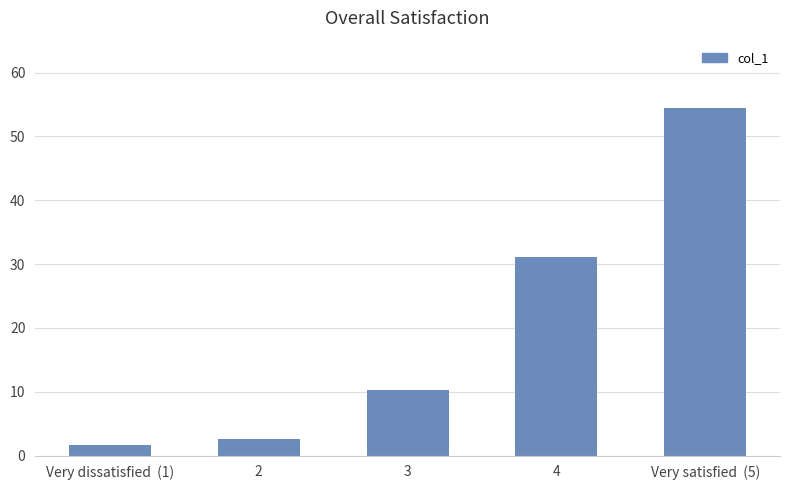

What position from the right is Very satisfied  (5)?

1